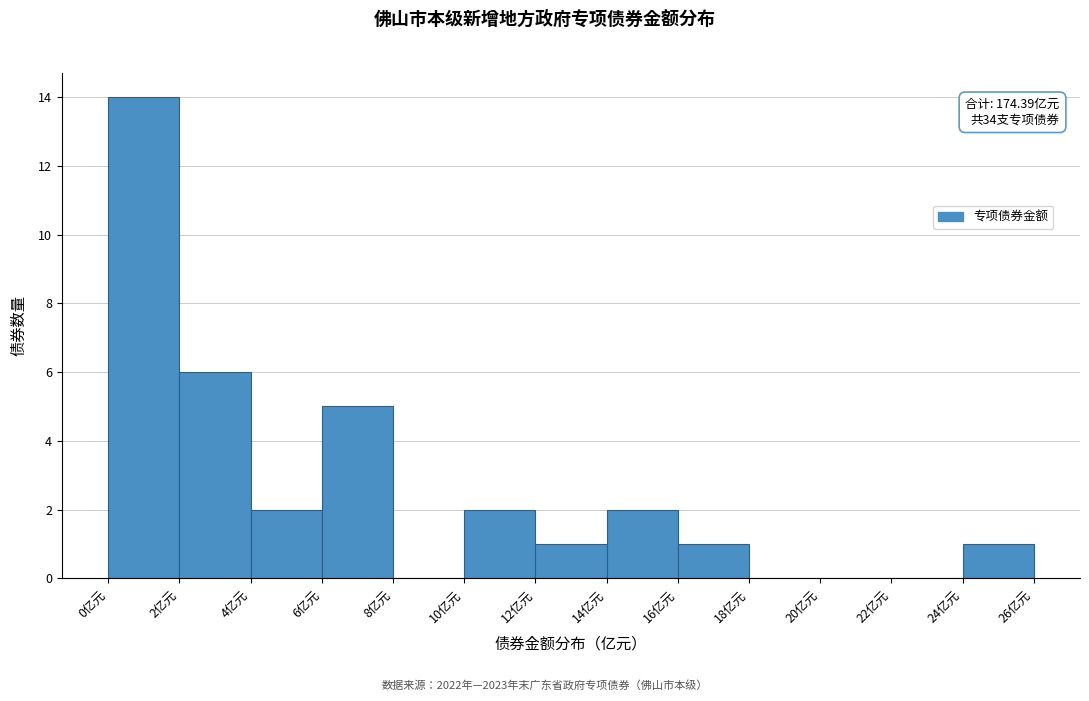

Over which range of the x-axis is the bar tallest?

0 to 2